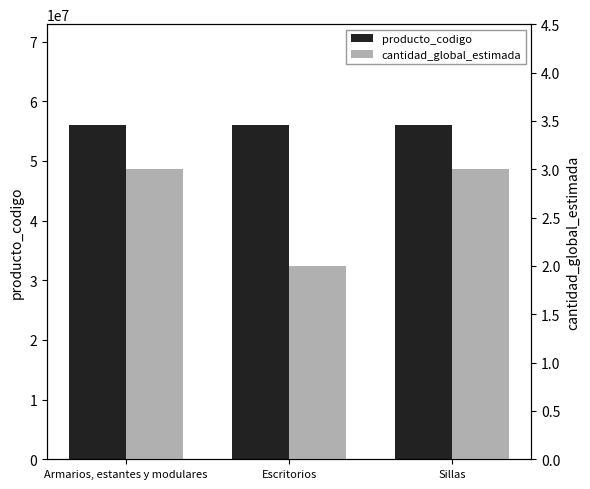

What is the spread (max minus min) of values at Sillas?

56101501